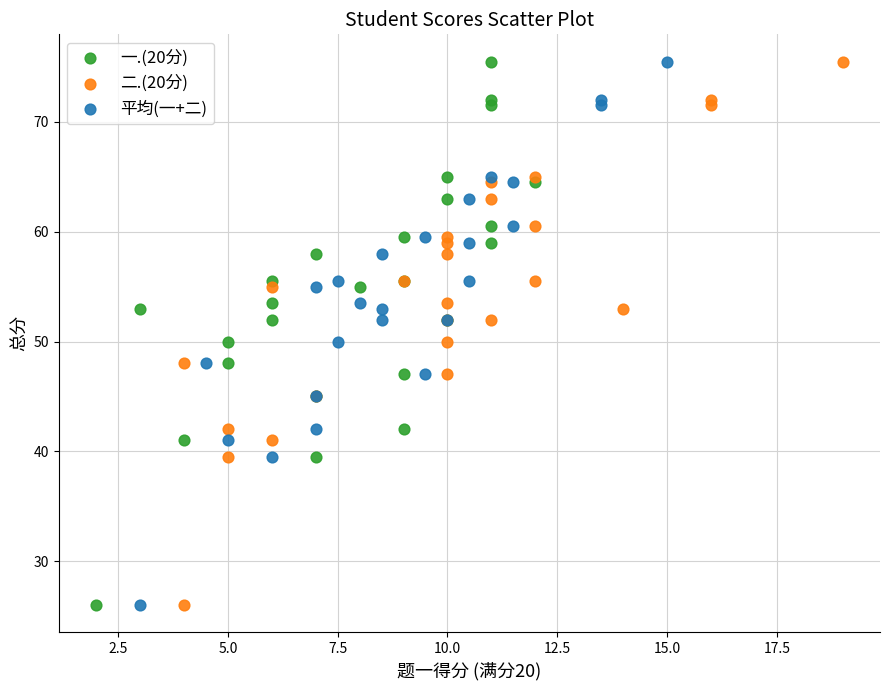

What are all the series names shown in the legend?

一.(20分), 二.(20分), 平均(一+二)